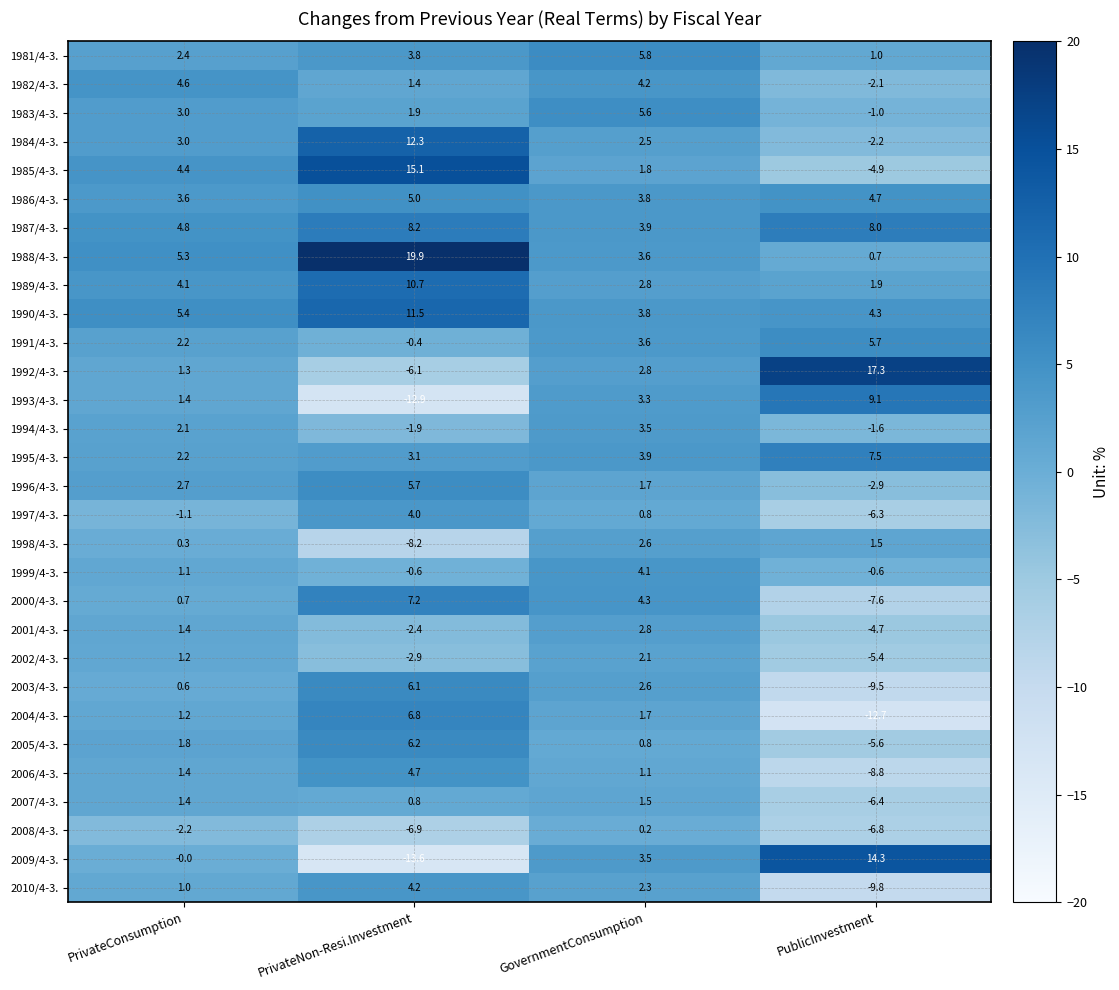

Which series has the widest spread of values?

2009/4-3.